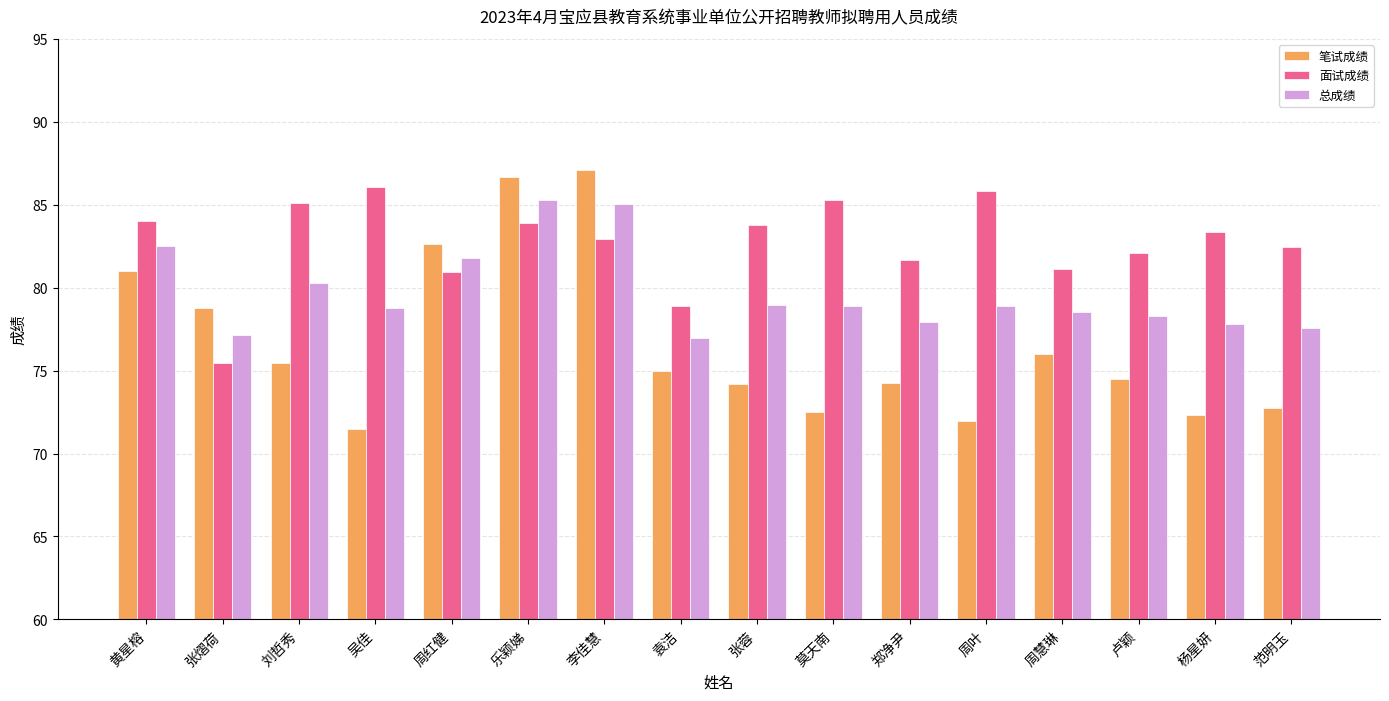

The 笔试成绩 series shows 128.8 at 乐颖娣. True or false?

False